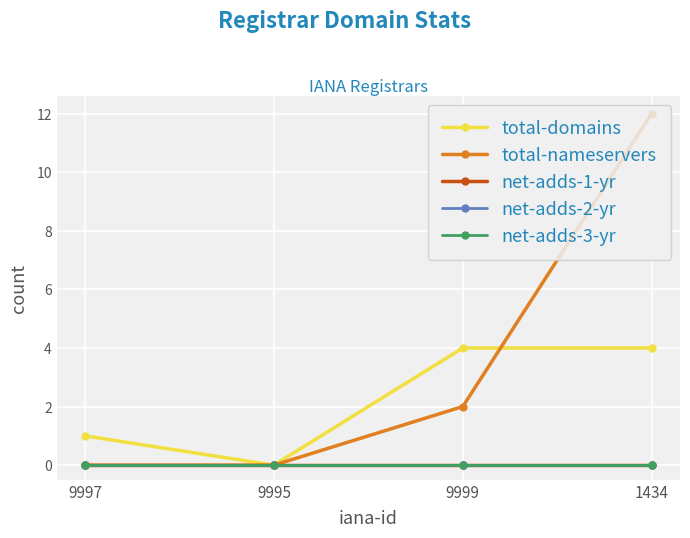

Is this an area chart (filled region under the line)?

No